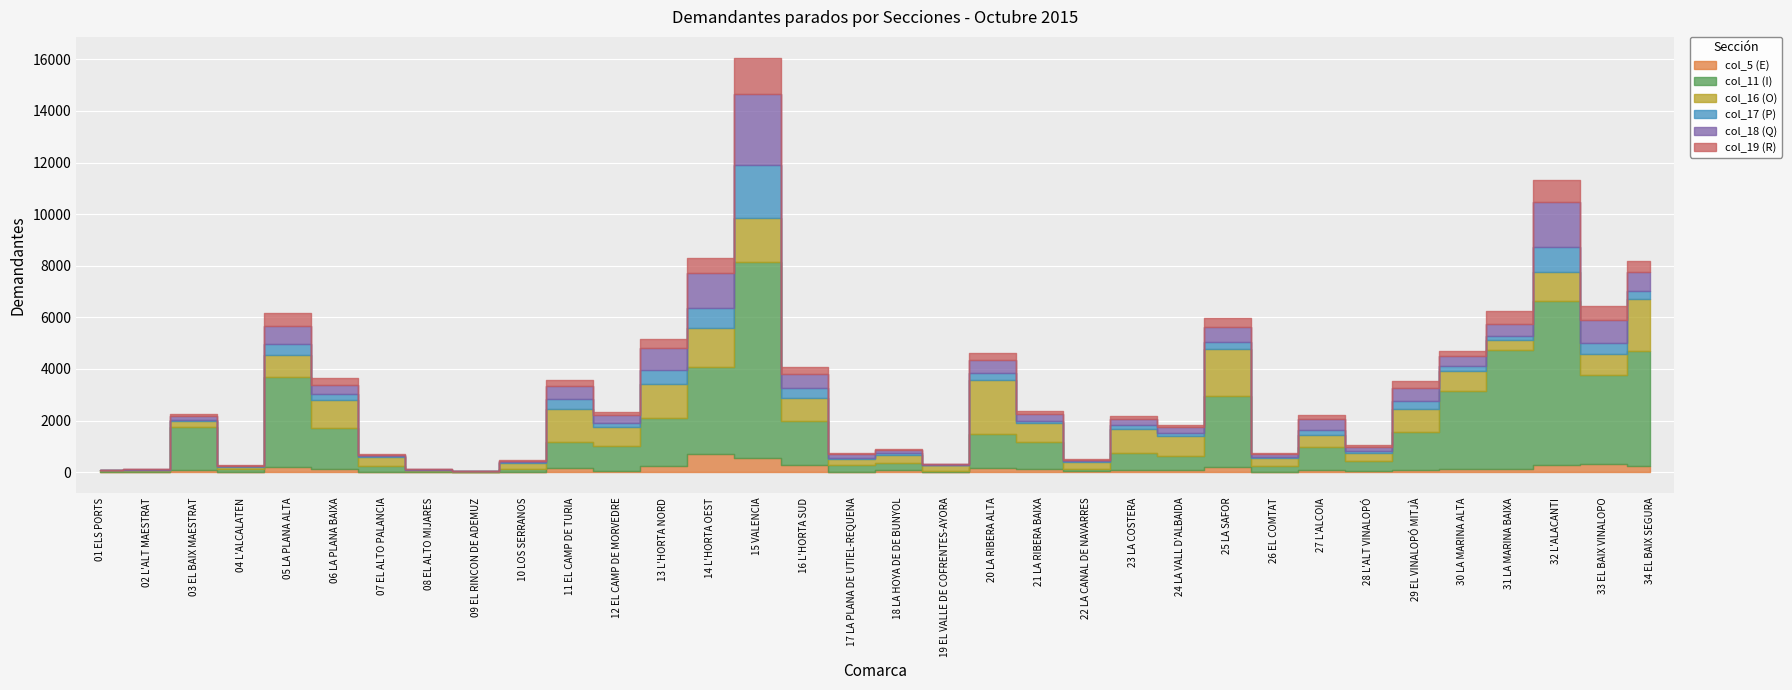

At which category is the sum across all series the highest?

15 VALENCIA